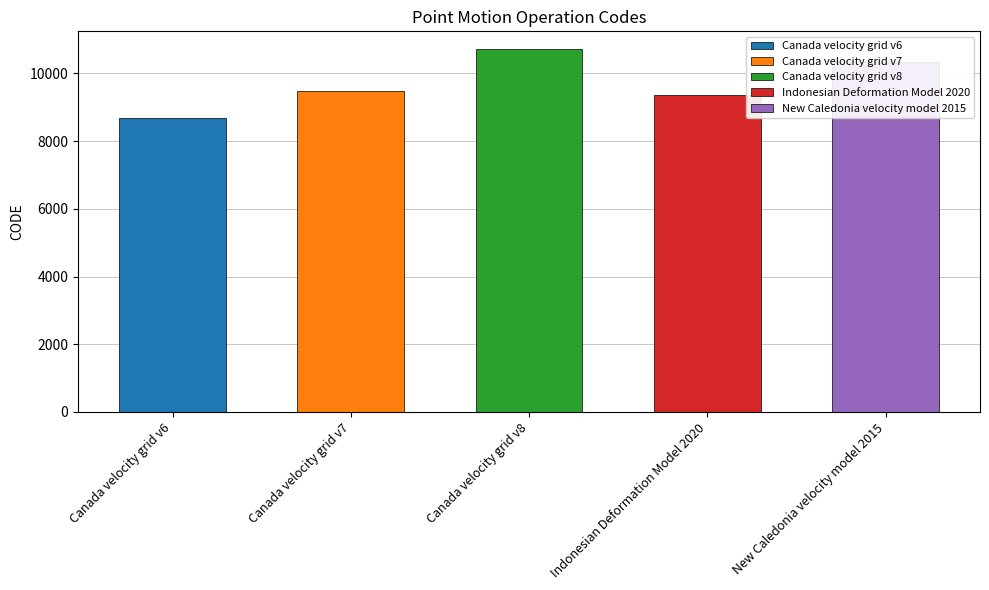

Approximately how many times larger is the value at Canada velocity grid v6 compared to New Caledonia velocity model 2015?

0.8